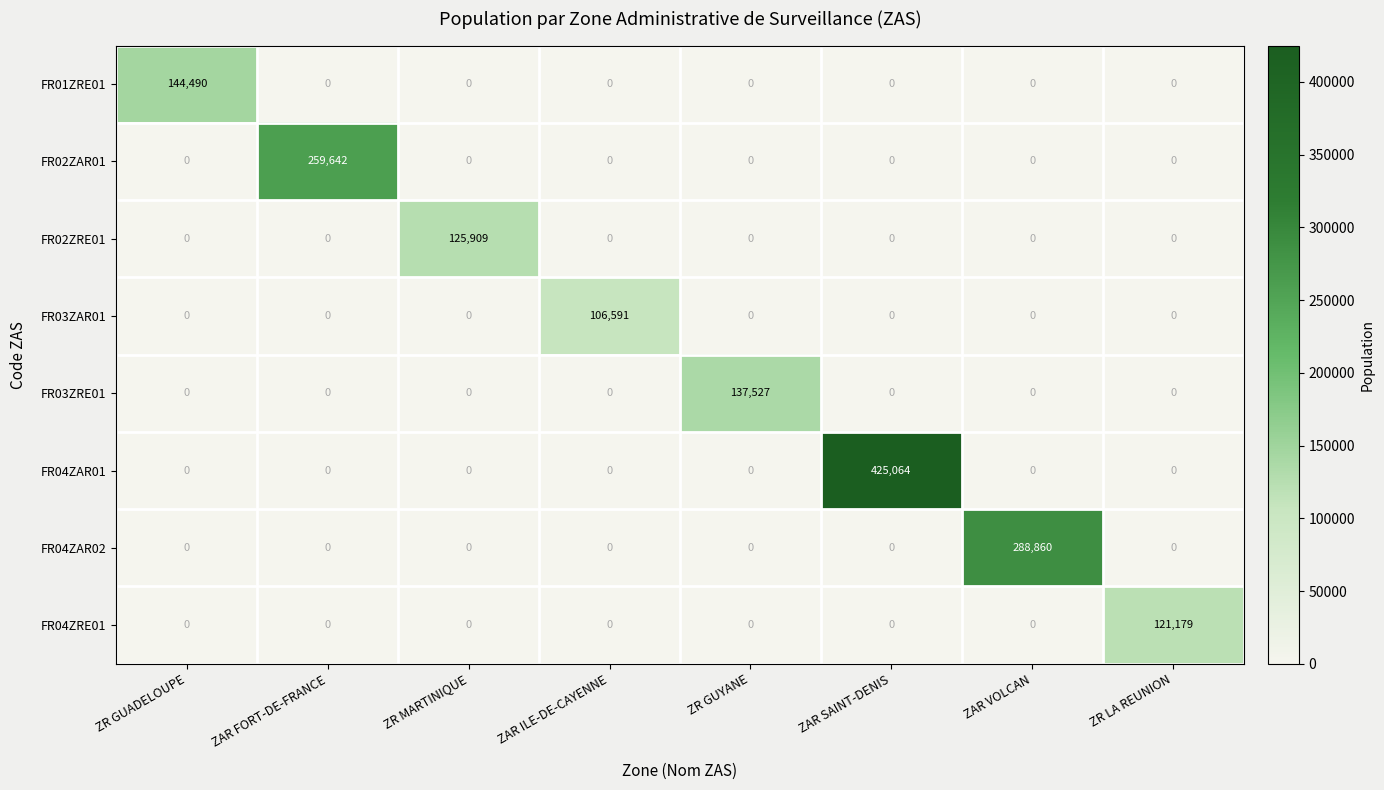

What is the total value across all series at ZAR VOLCAN?

288860